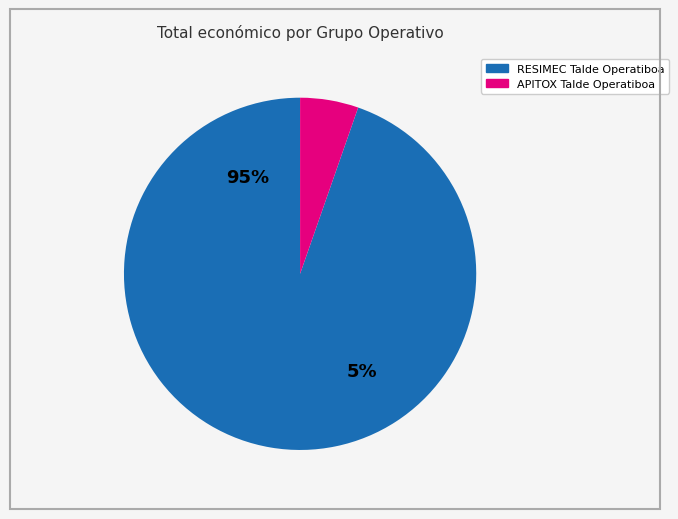

Count the number of slices in the pie.

2